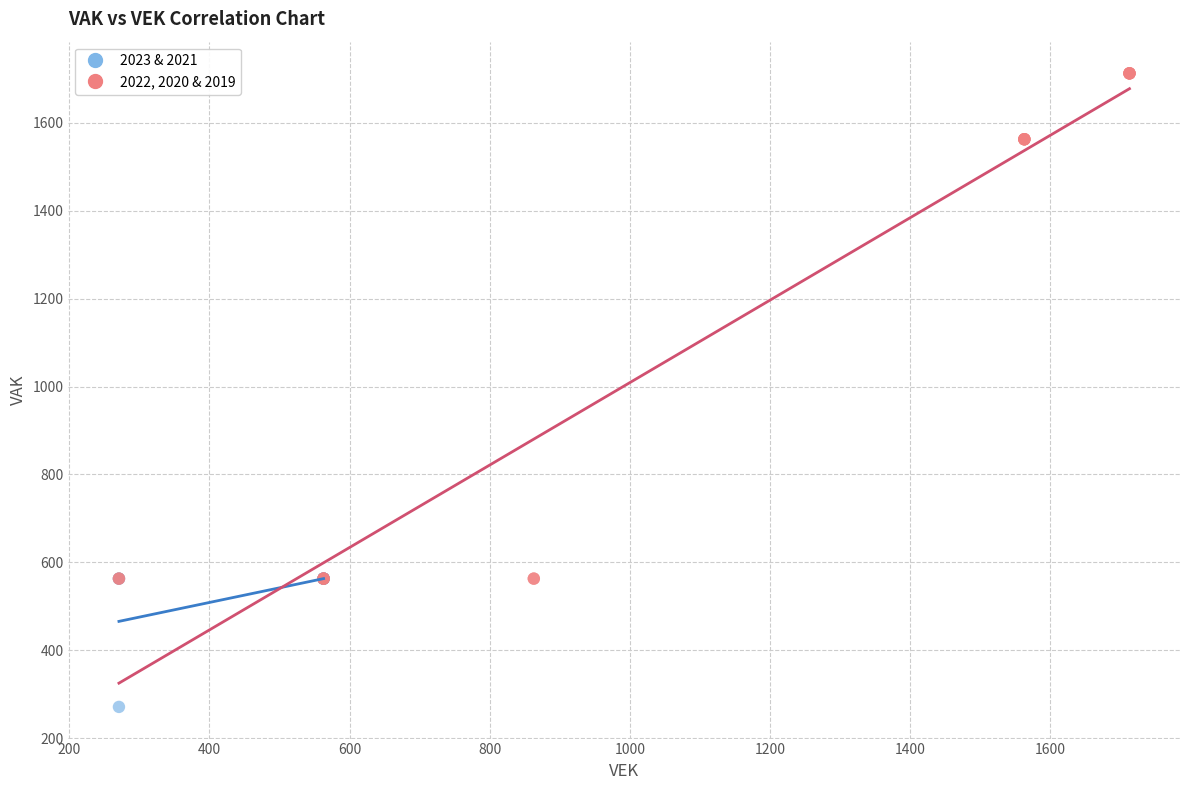

Which series reaches the minimum Y coordinate?

2023 & 2021